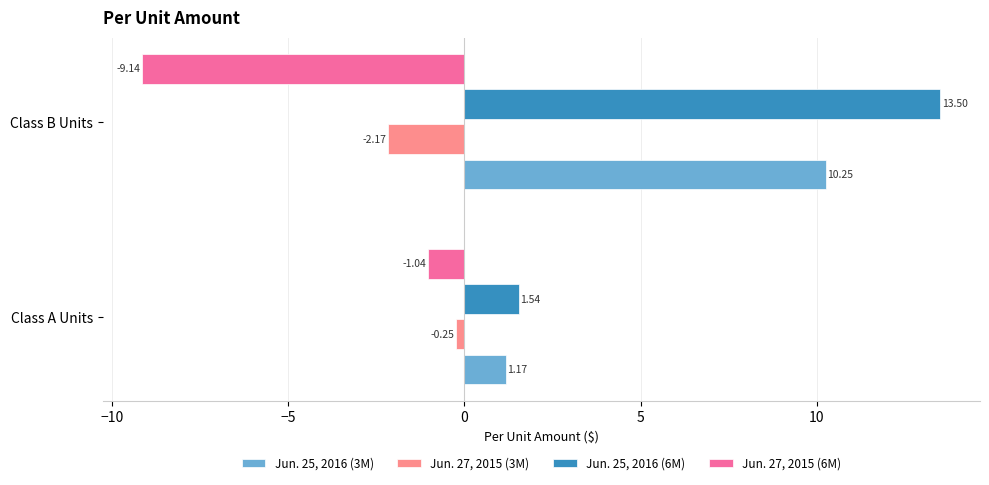

What is the sum of all Jun. 27, 2015 (3M) values?

-2.4